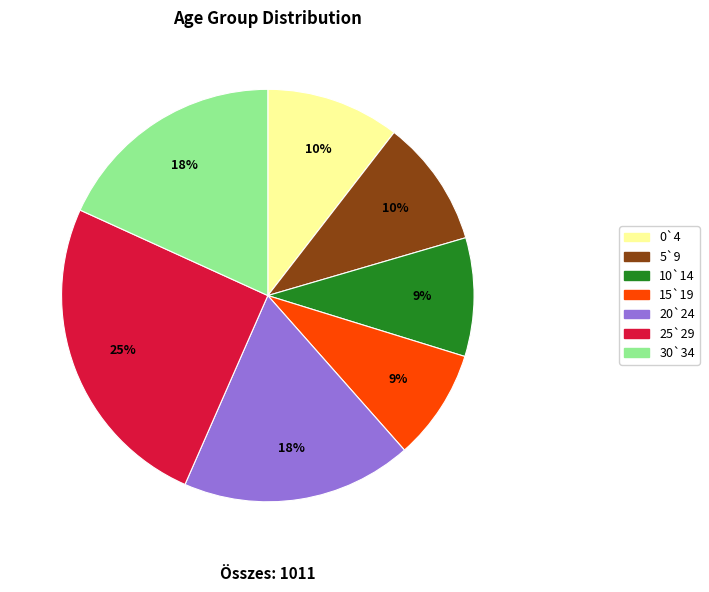

Count the number of slices in the pie.

7